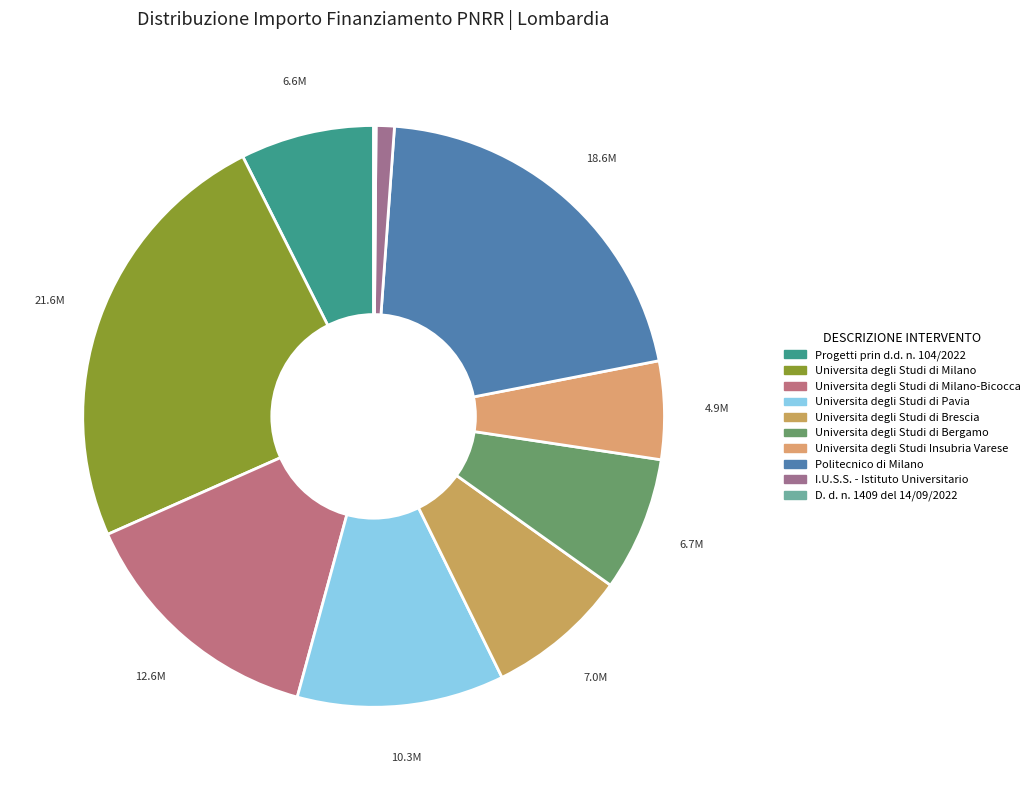

What percentage is NOT represented by Progetti prin d.d. n. 104/2022?

92.6%